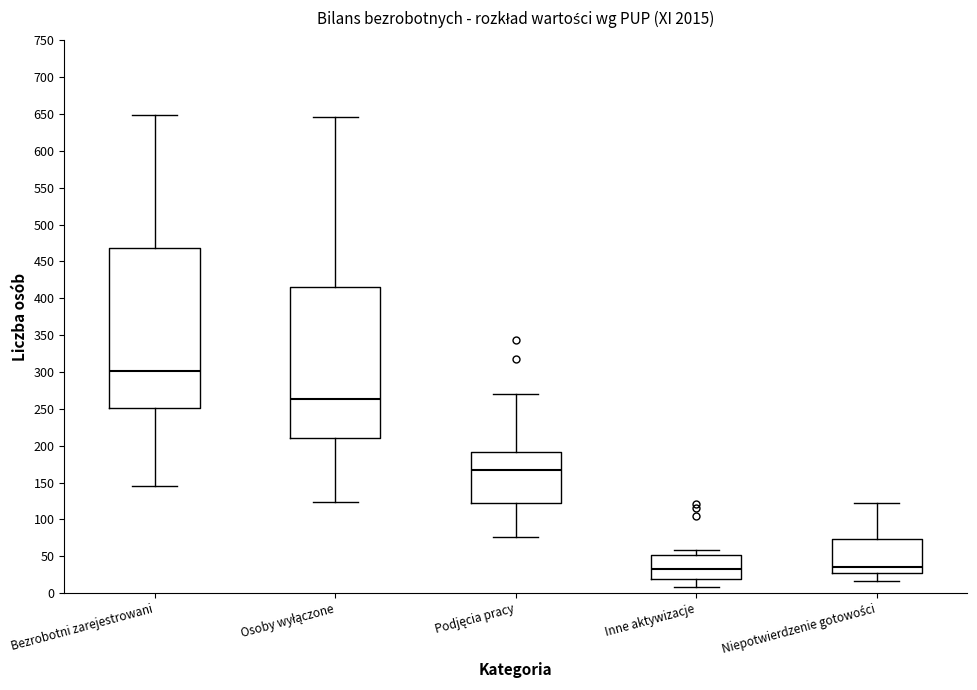

Where is the lower edge of the box for Niepotwierdzenie gotowości on the y-axis? The values are not printed on the chart, so give them approximately, as read against the axis.

25